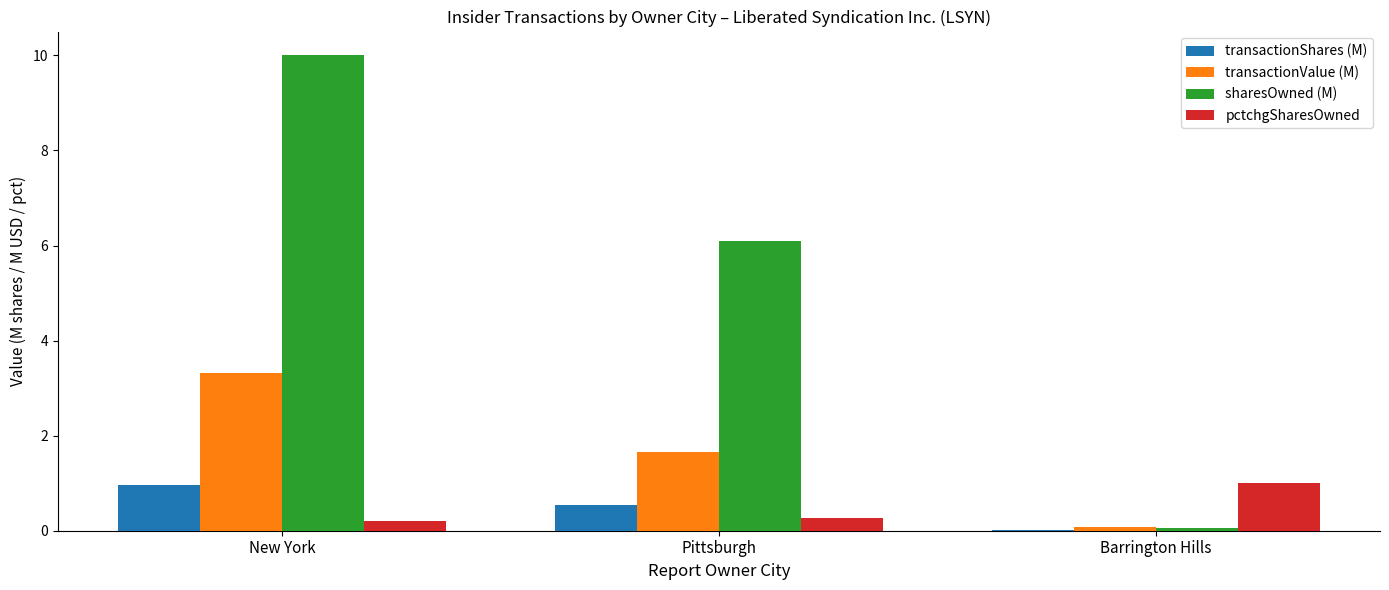

At which label does pctchgSharesOwned reach its peak?

Barrington Hills